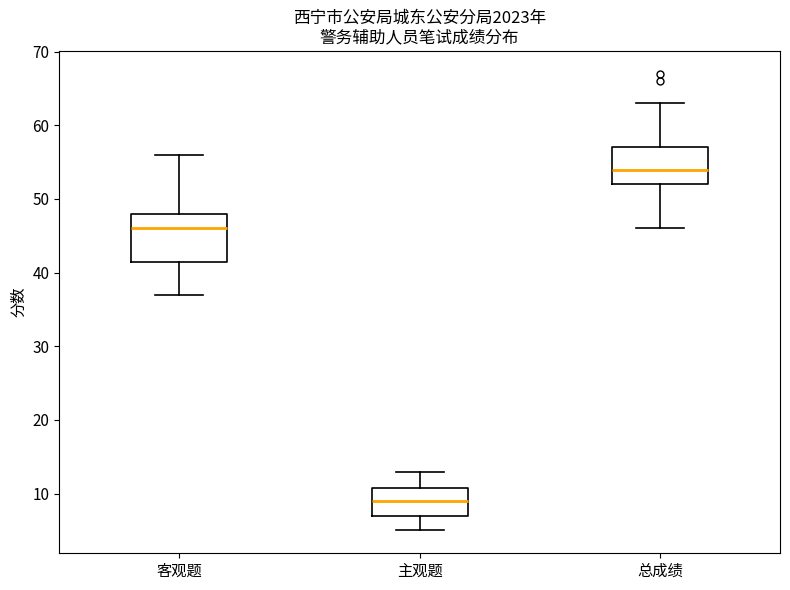

Comparing the boxes themselves (not the whiskers), which one is the tallest?

客观题